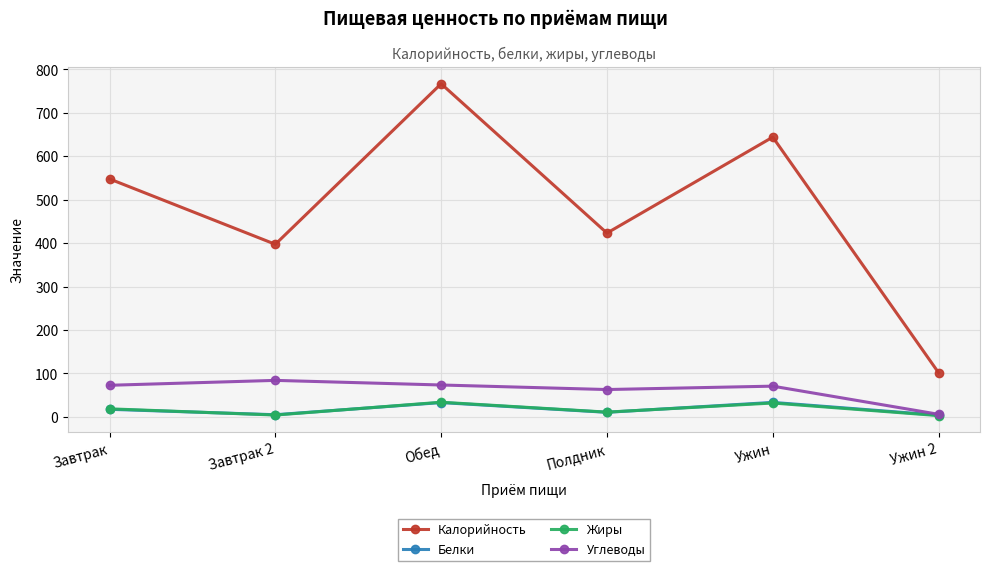

What is the label of the 3rd point from the left?

Обед